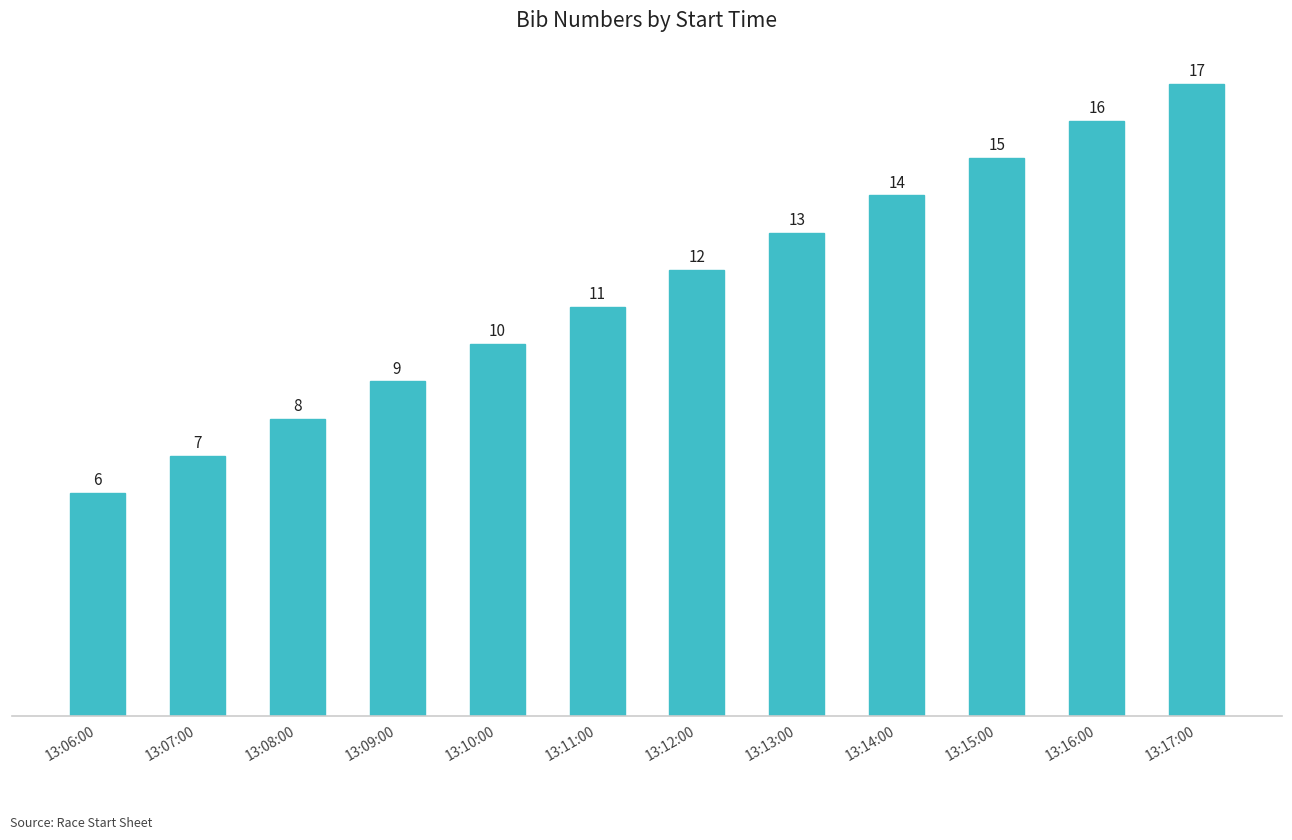

What is the value of the 11th bar from the left?

16